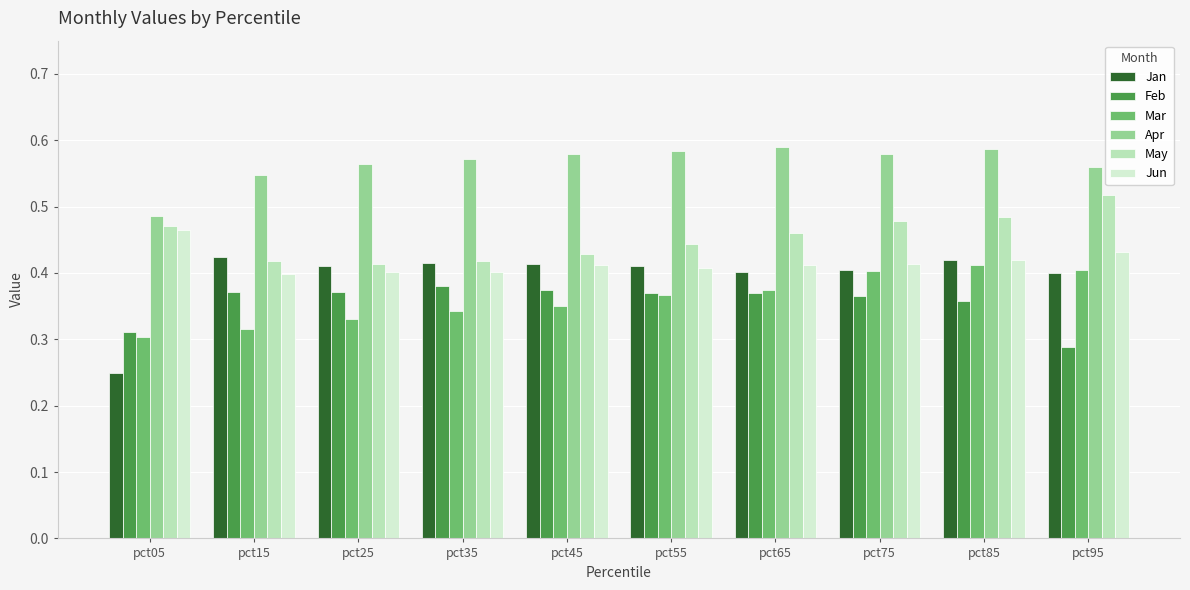

What is the sum of the Feb values at pct85 and pct15?

0.7